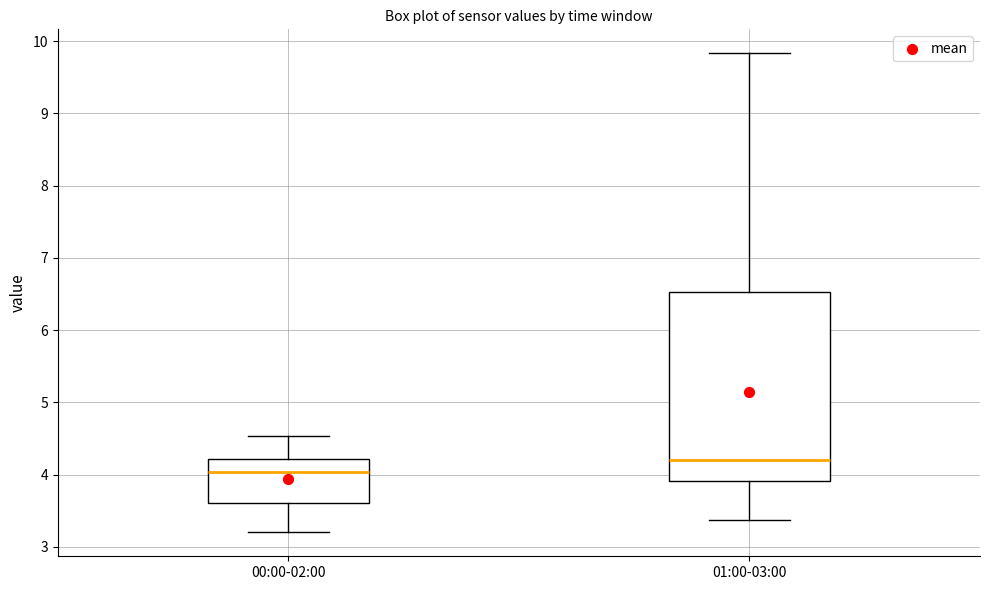

Where is the upper edge of the box for 01:00-03:00 on the y-axis? The values are not printed on the chart, so give them approximately, as read against the axis.

6.5